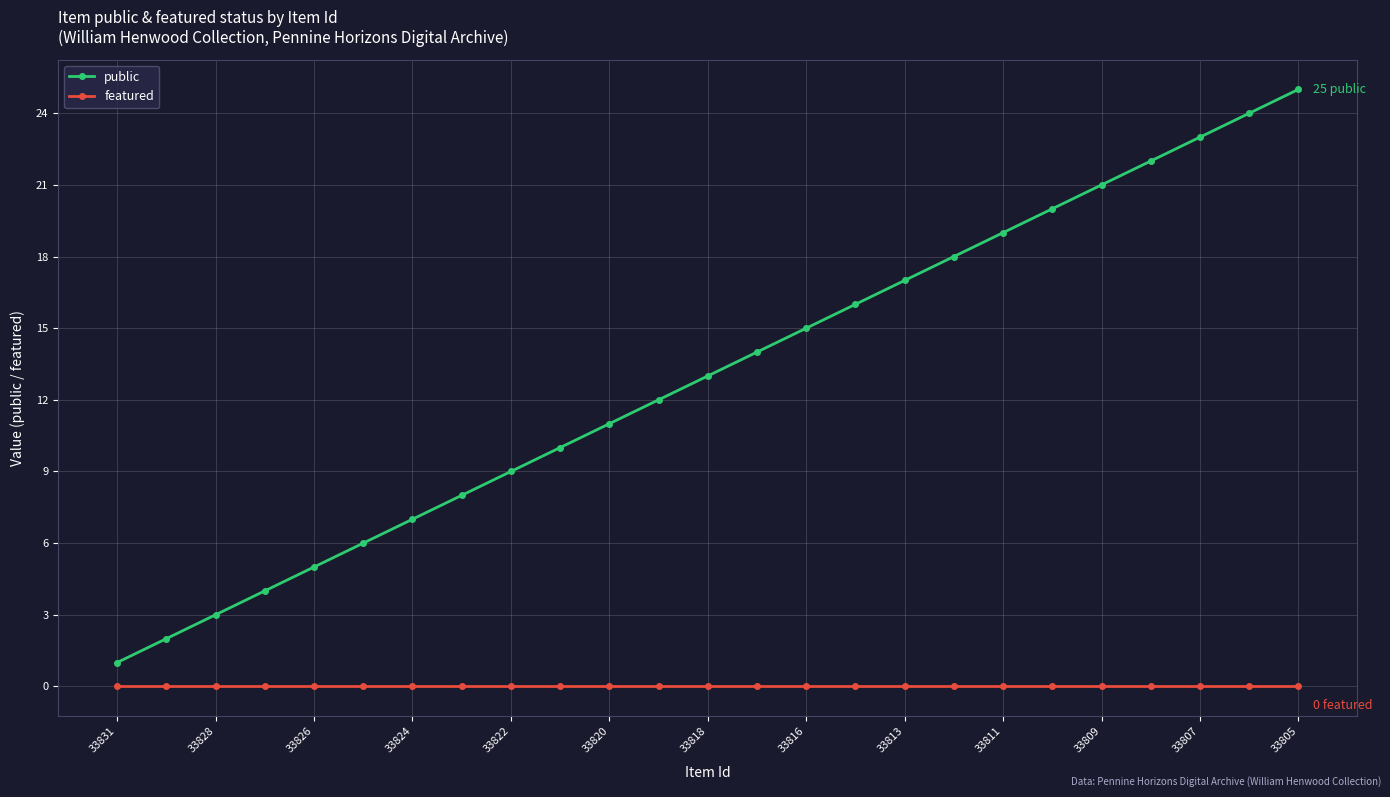

Which series has the largest total across all categories?

public